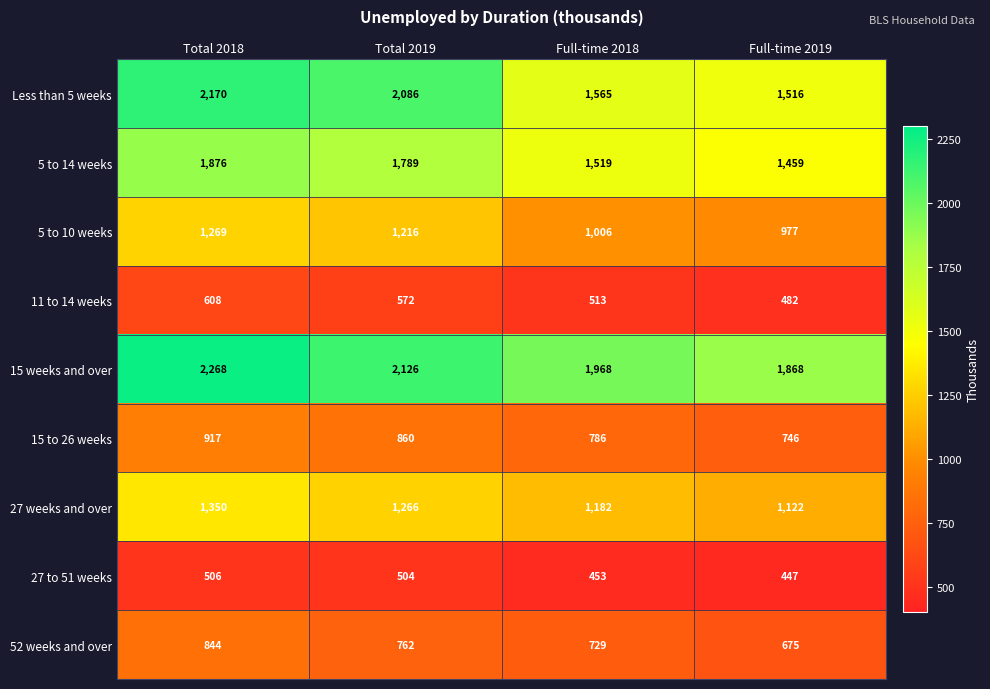

The value of 27 weeks and over at Total 2018 is 1350. True or false?

True